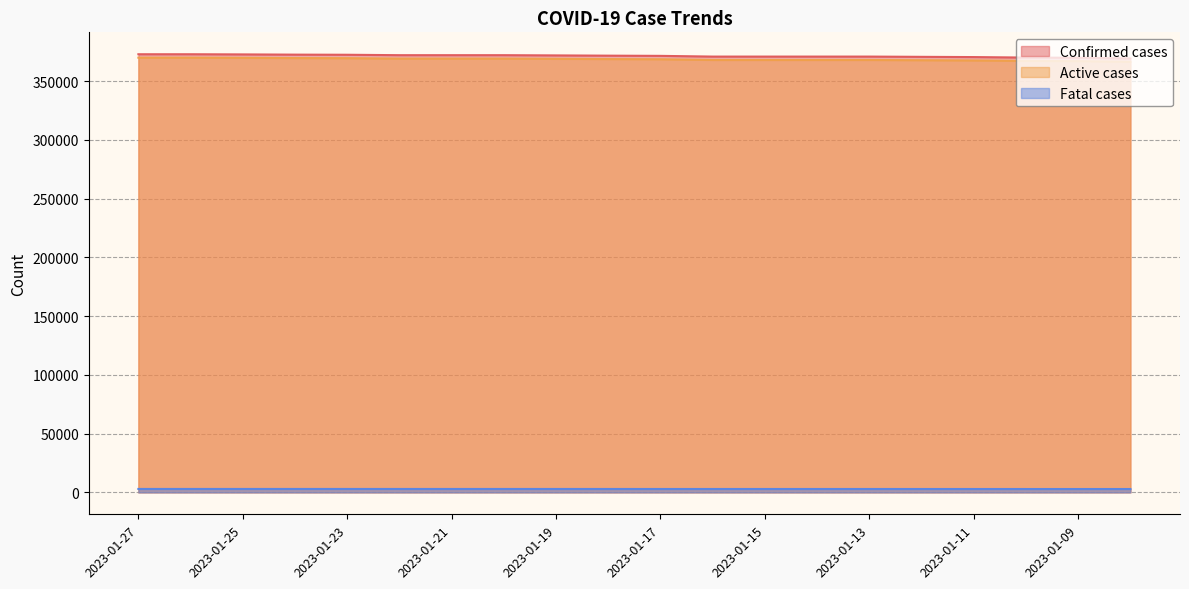

True or false: Active cases has a value of 89898 at 2023-01-21.

False